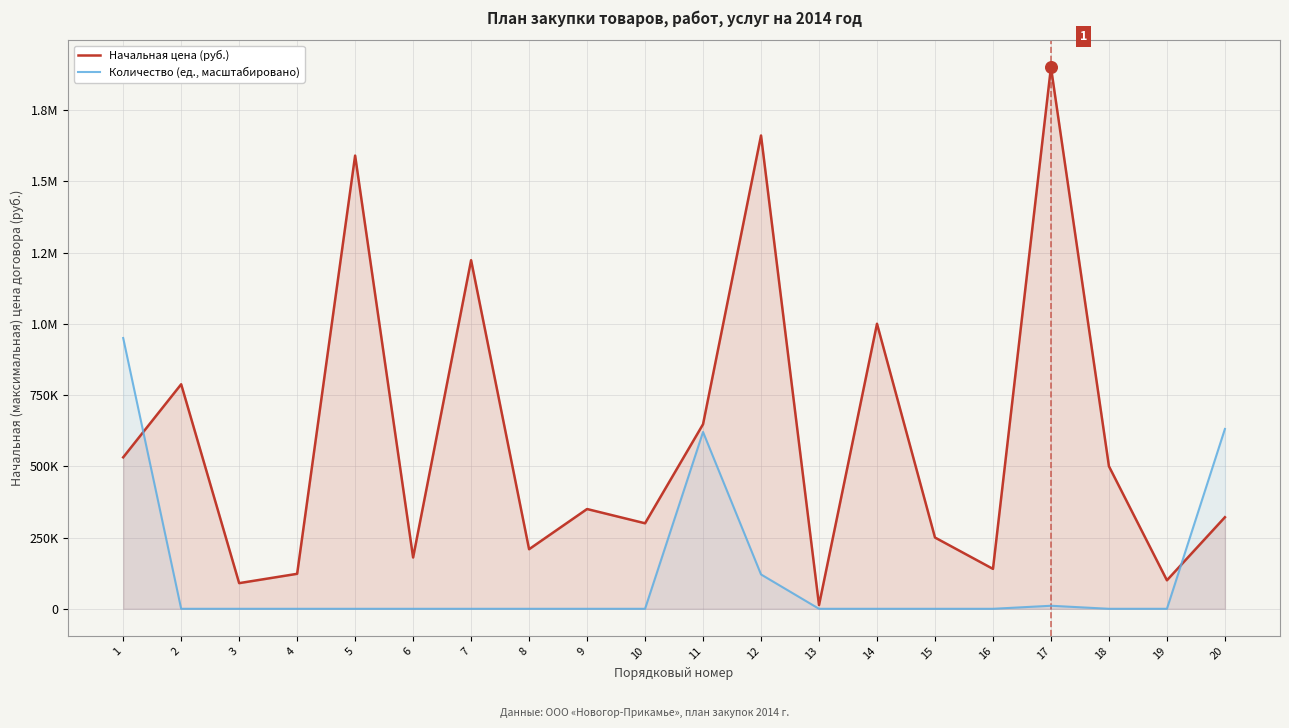

Which series has the widest spread of Y values?

Начальная цена (руб.)